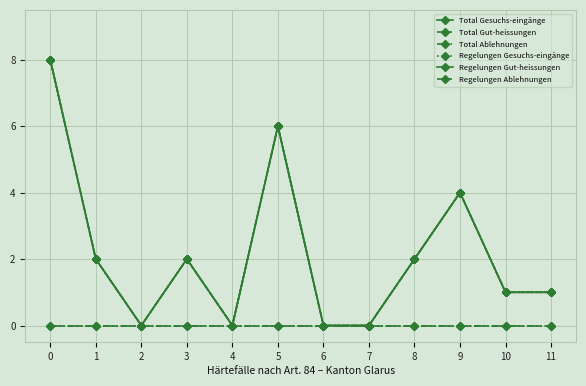

Between 6 and 7, which series saw the biggest shift?

Total Gesuchs-eingänge